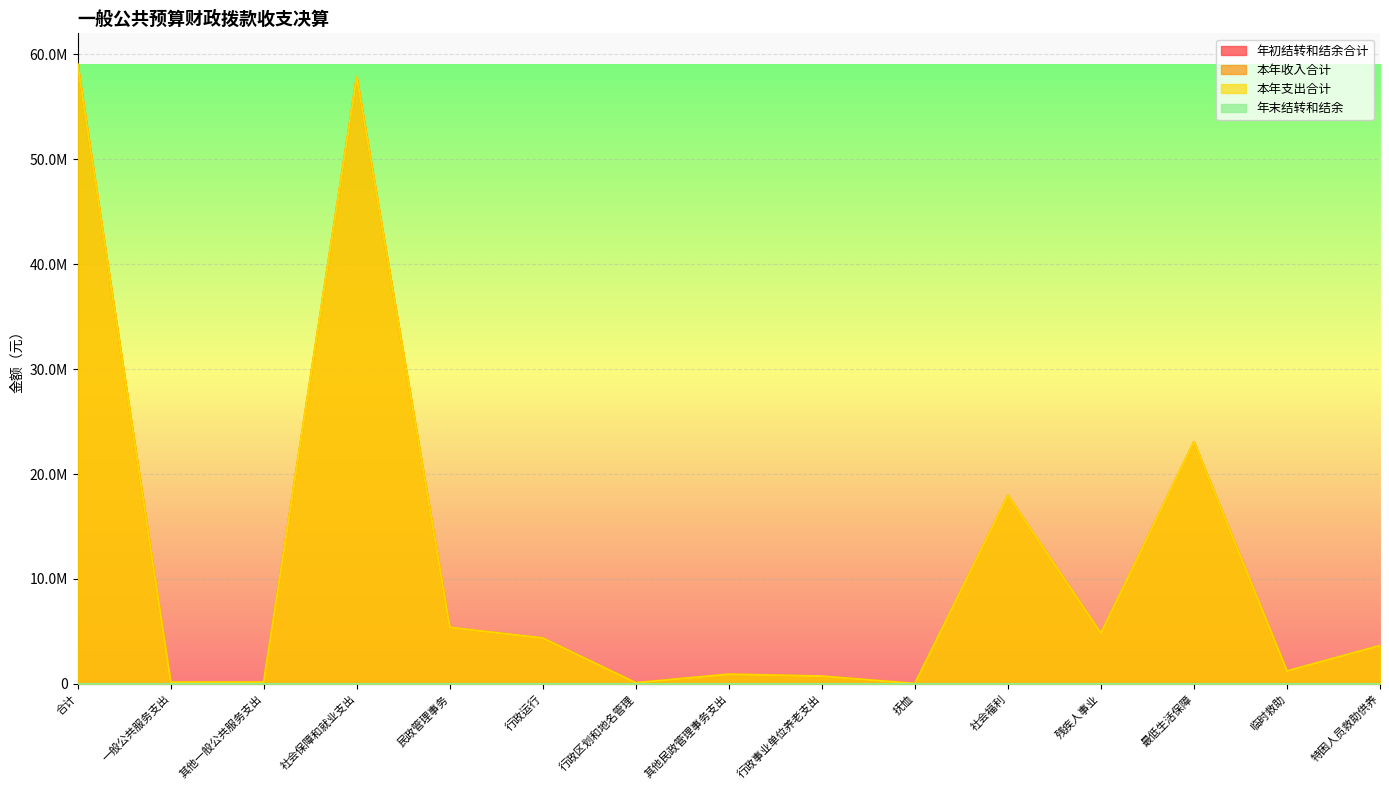

Which series has the largest total across all categories?

本年收入合计